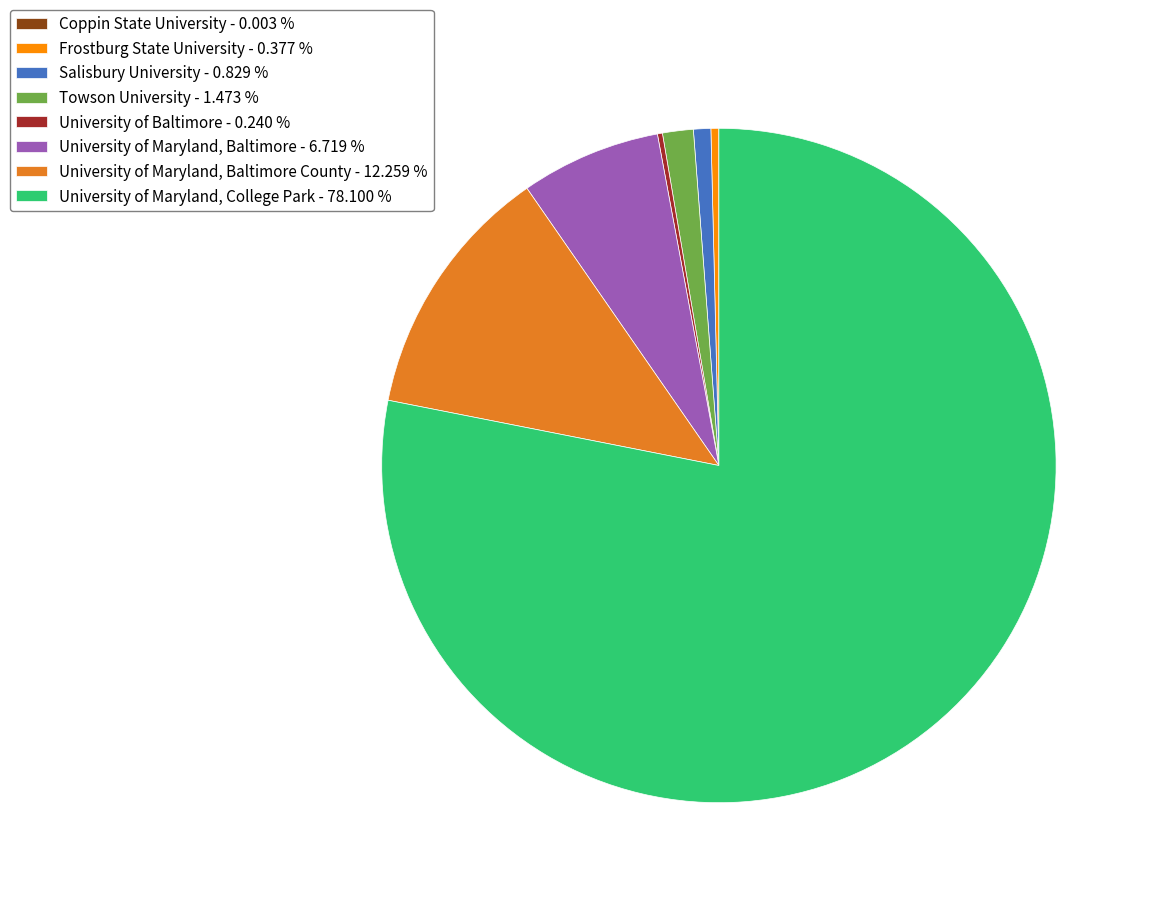

Combined, do Salisbury University - 0.829 % and University of Maryland, College Park - 78.100 % account for over 50%?

Yes